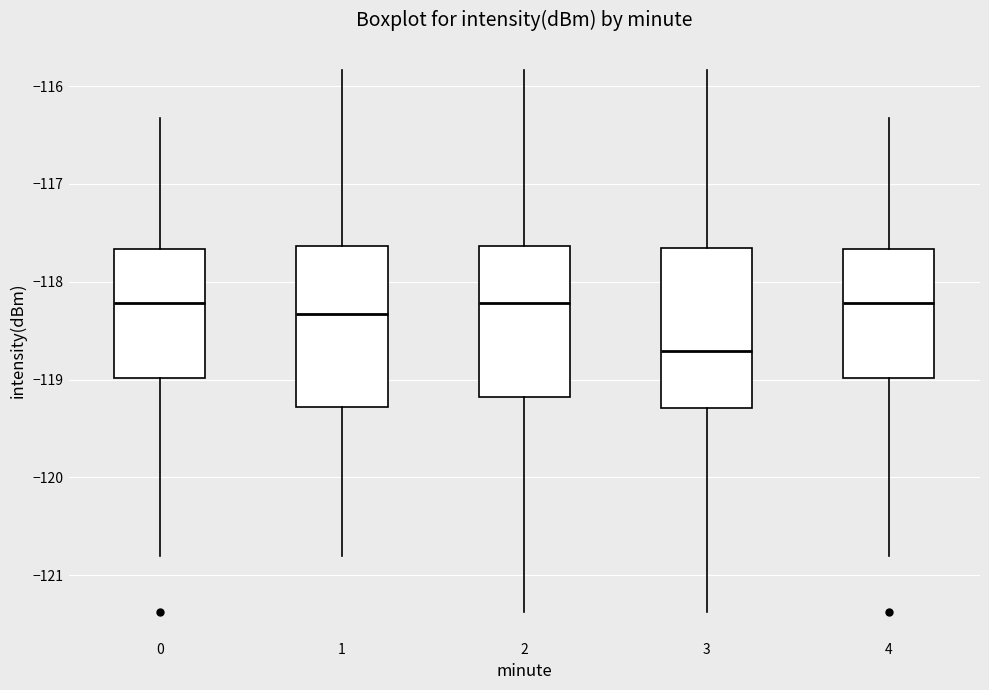

Where does the lower whisker of the box at x = 2 end on the y-axis? The values are not printed on the chart, so give them approximately, as read against the axis.

-121.4